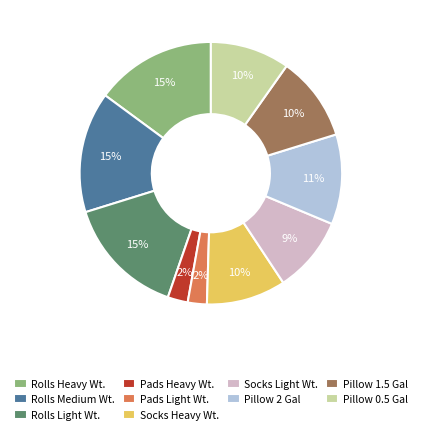

Is it true that Pillow 0.5 Gal is 10% of the pie?

True